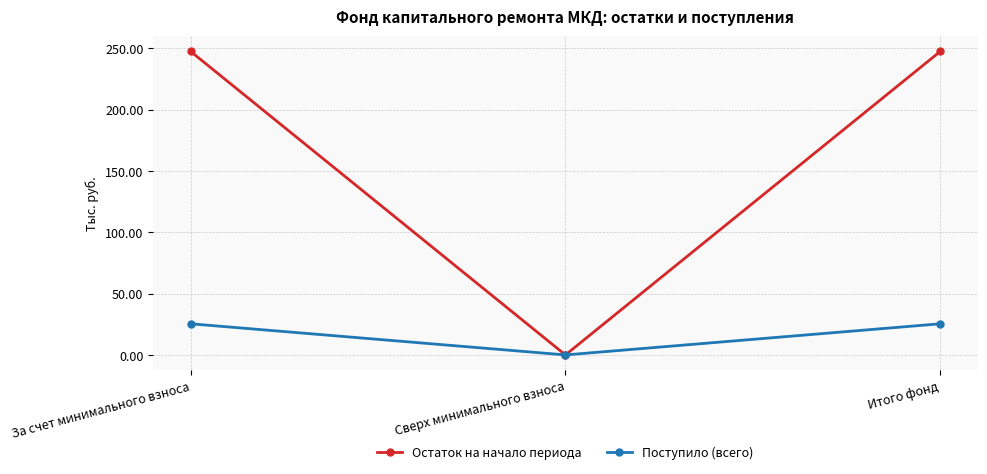

Is it true that Остаток на начало периода equals -97.0 at Сверх минимального взноса?

False